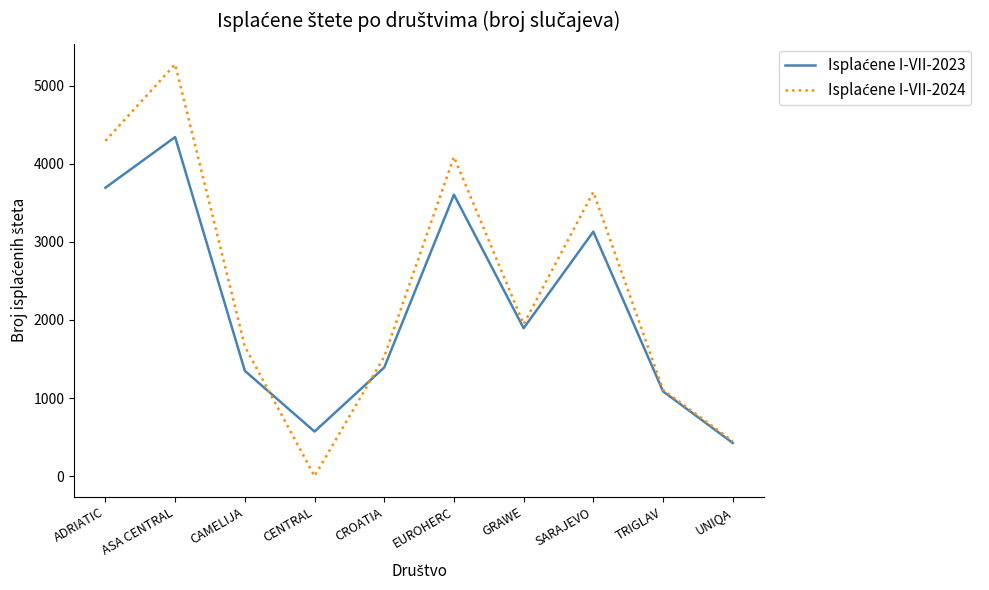

Which label corresponds to the smallest value in the chart?

CENTRAL